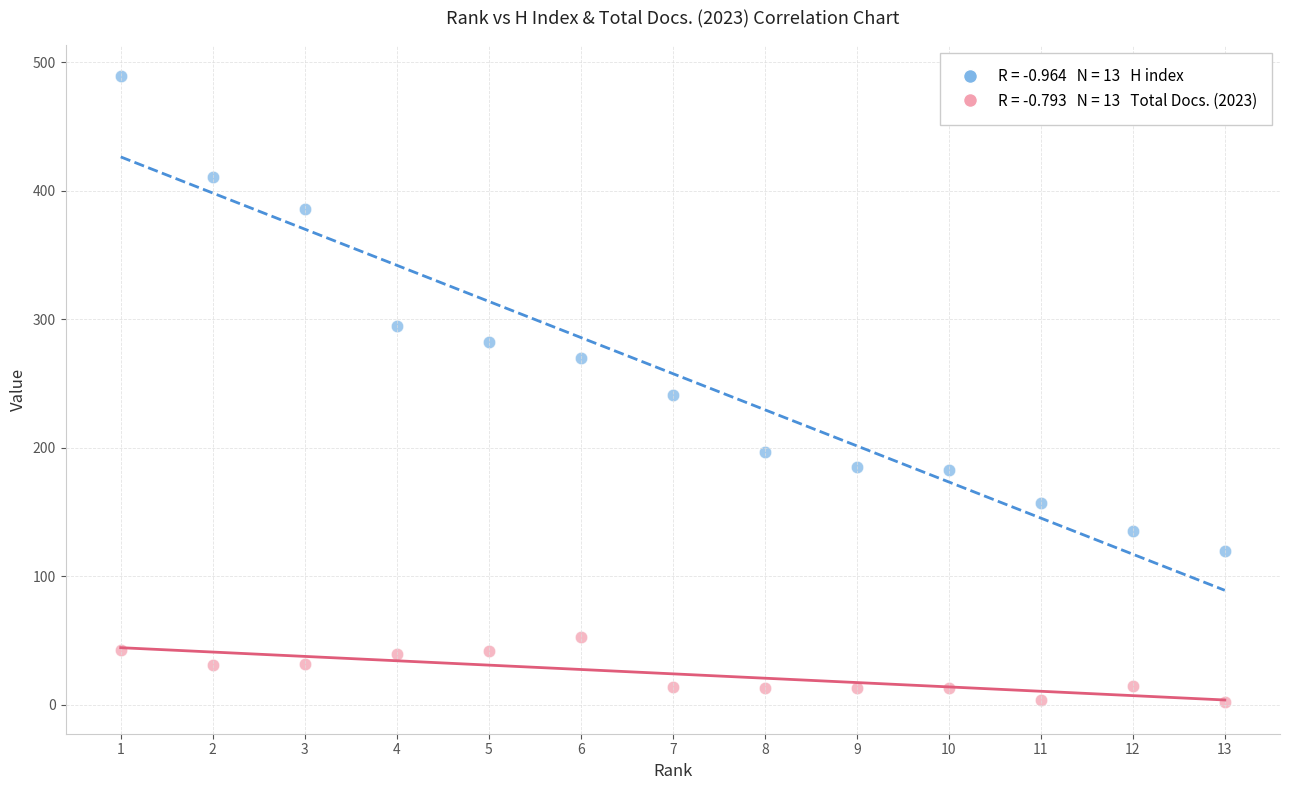

Across all data points, what is the range of X values (max minus min)?

12